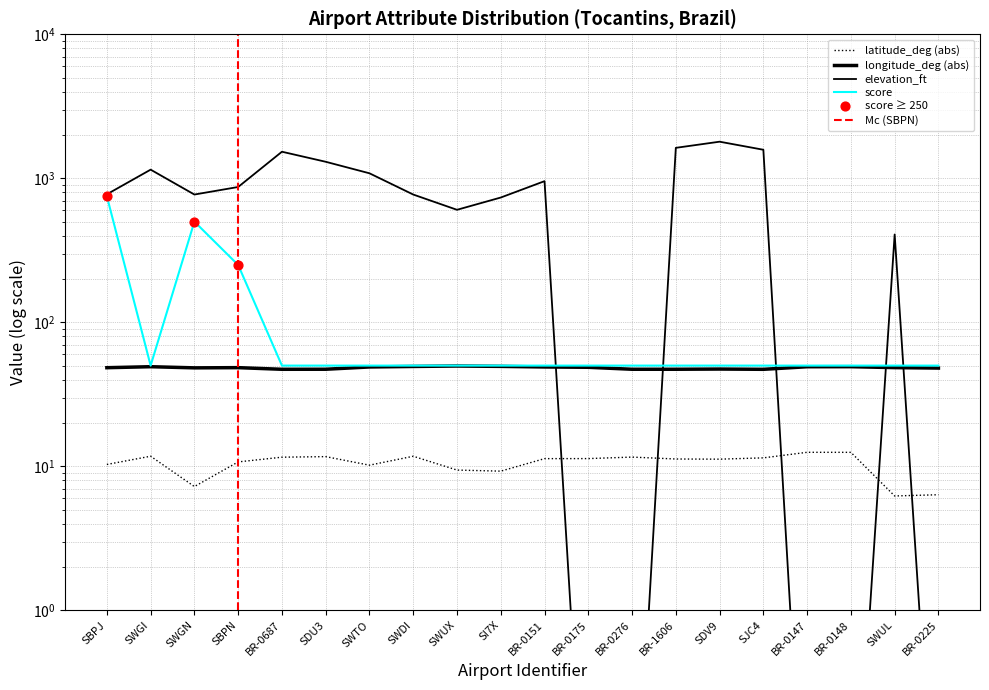

Which series has the largest Y range (max minus min)?

elevation_ft